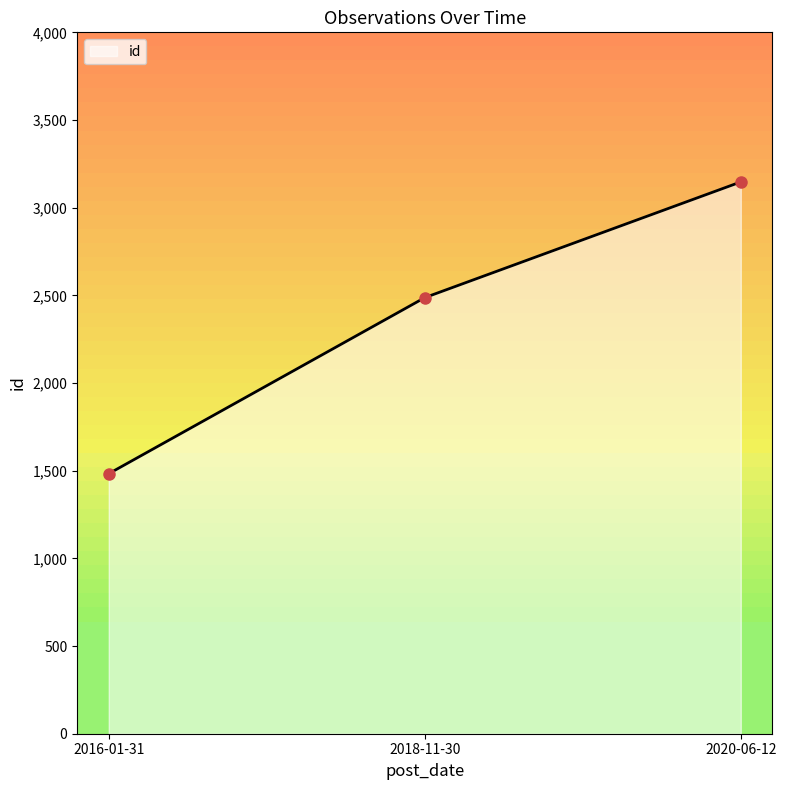

Between 2020-06-12 and 2018-11-30, which is larger?

2020-06-12